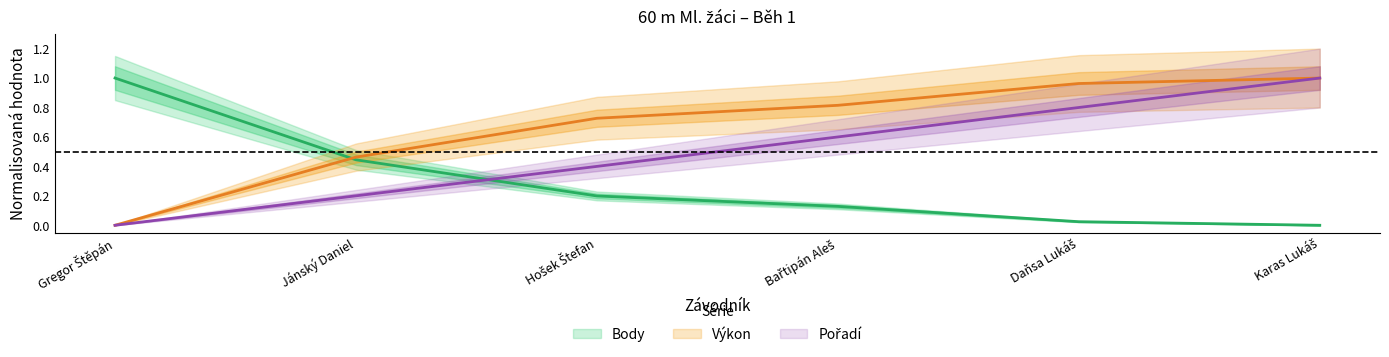

How many distinct data groups are displayed?

3